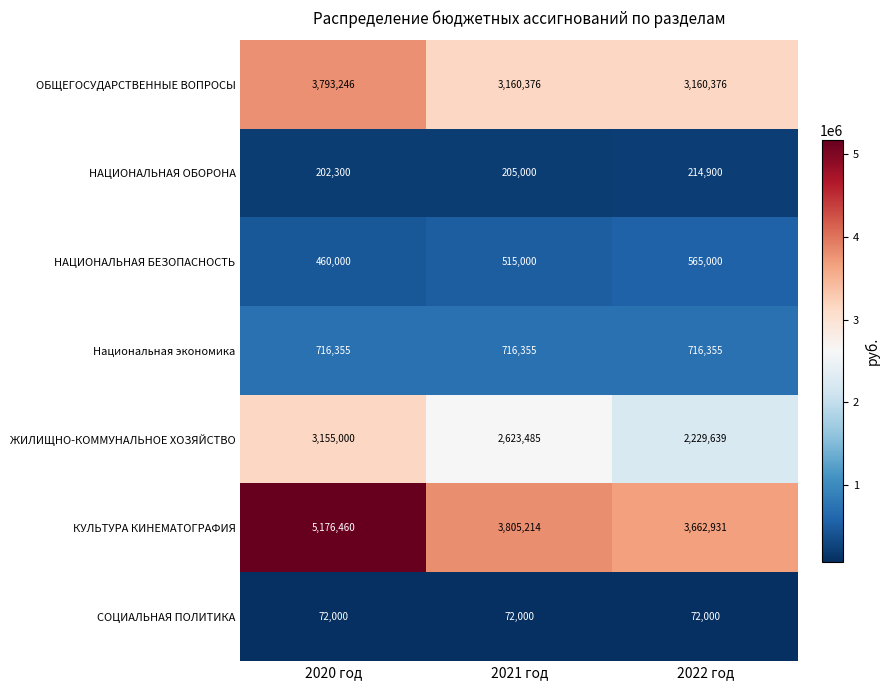

What is the minimum value shown in the chart?

72000